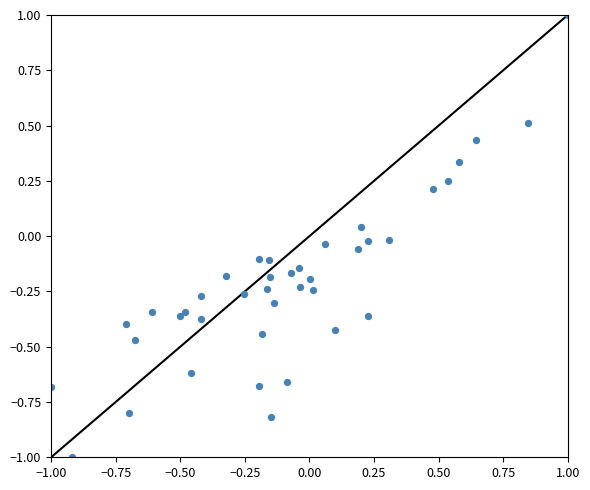

What is the range of X values (max minus min)?

2.0